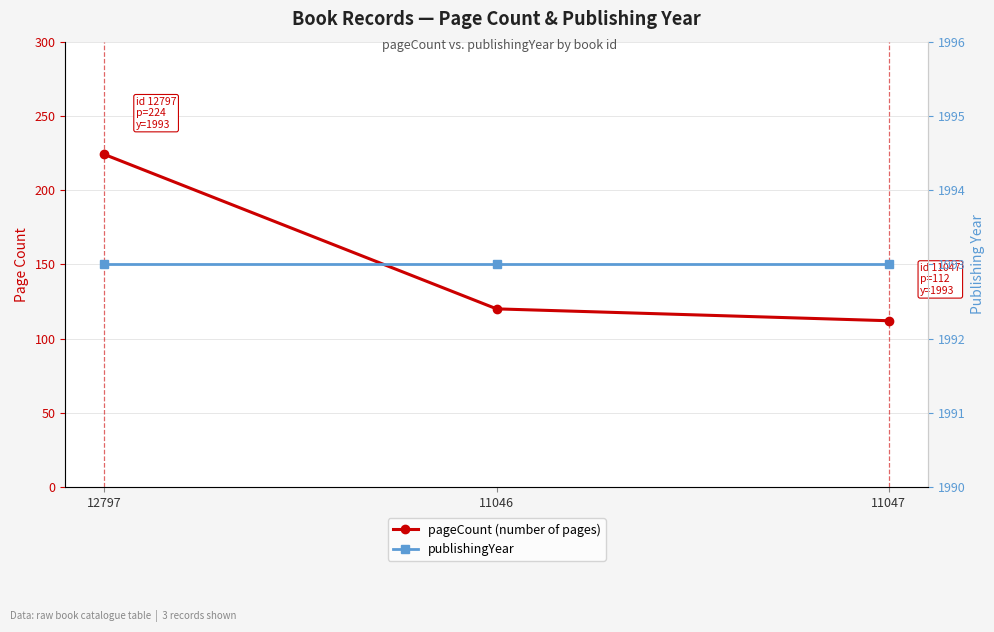

How many series are shown in this chart?

2